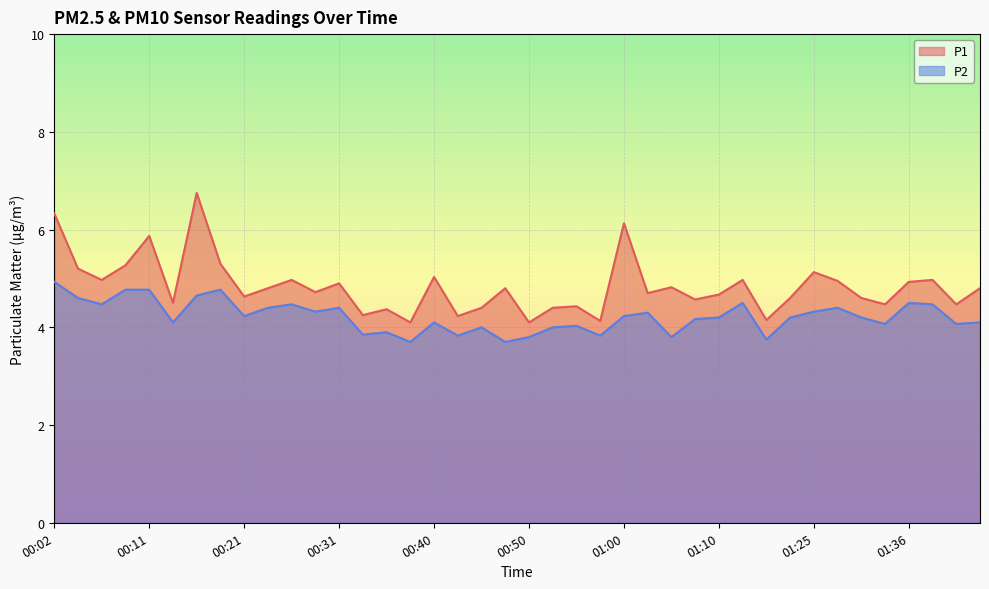

Where is P2 nearest to the value 4?

00:45